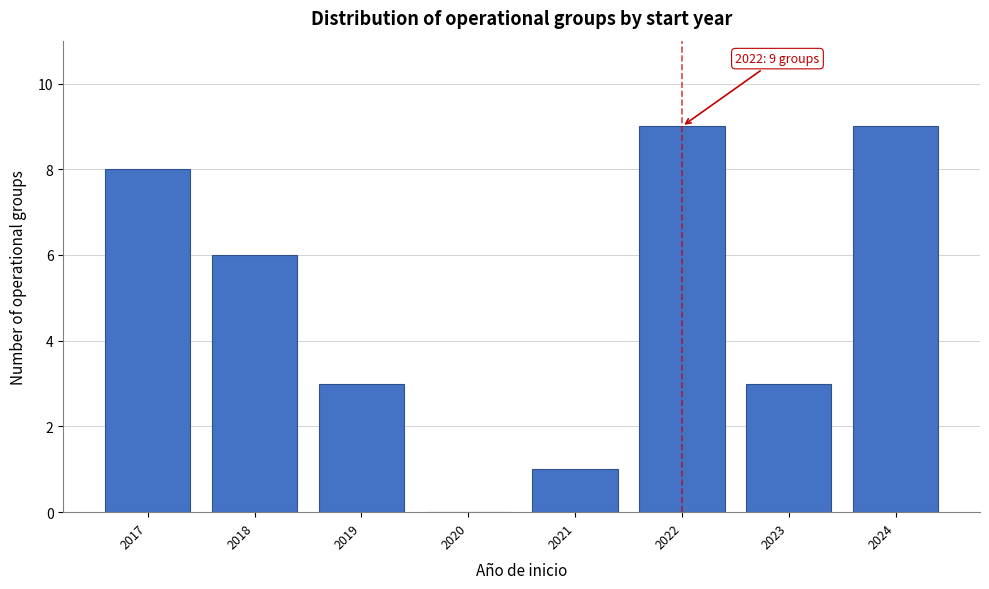

True or false: the data shows 6 at 2018.

True